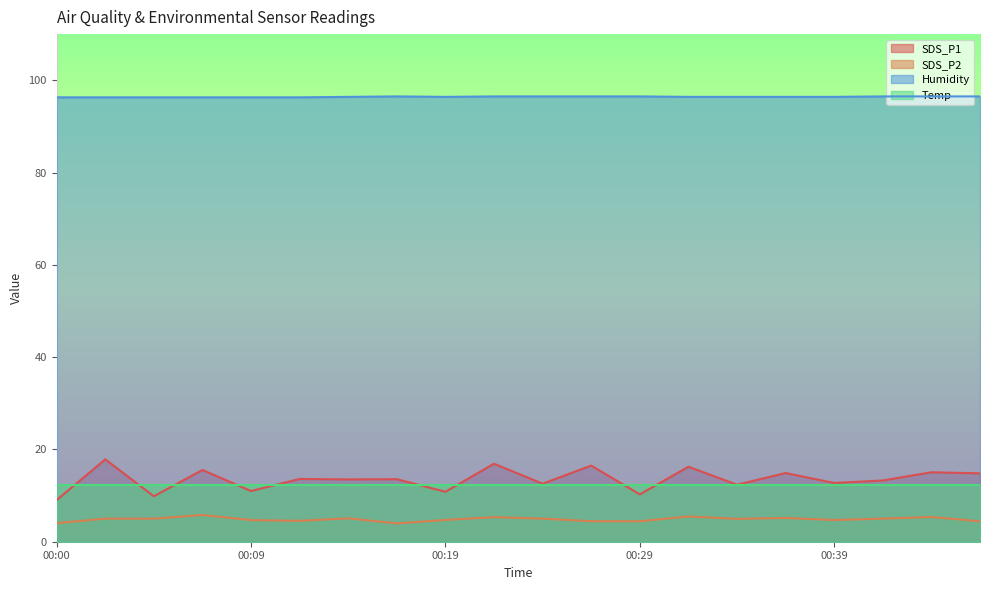

What is the spread (max minus min) of values at 00:12?

91.8